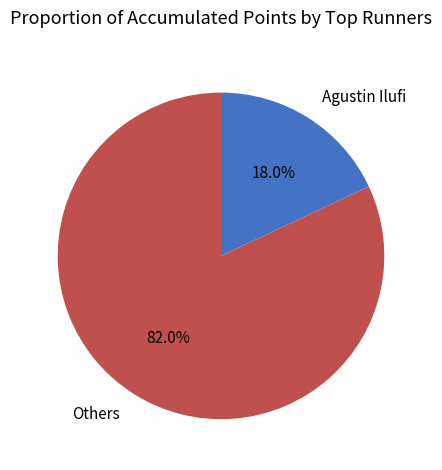

Which category has the biggest portion of the pie?

Others